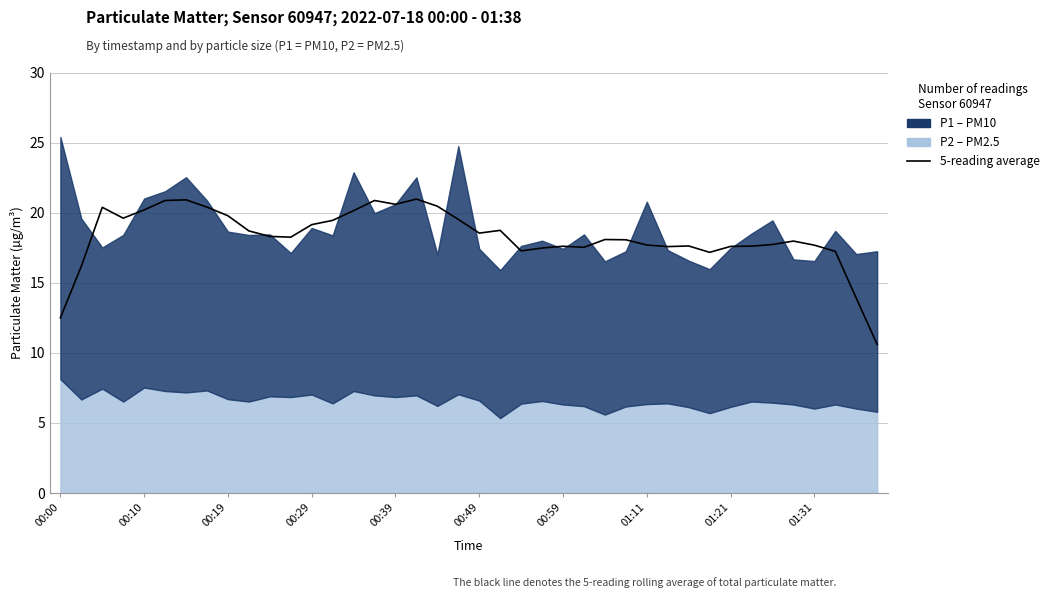

How many lines are shown in the chart?

1